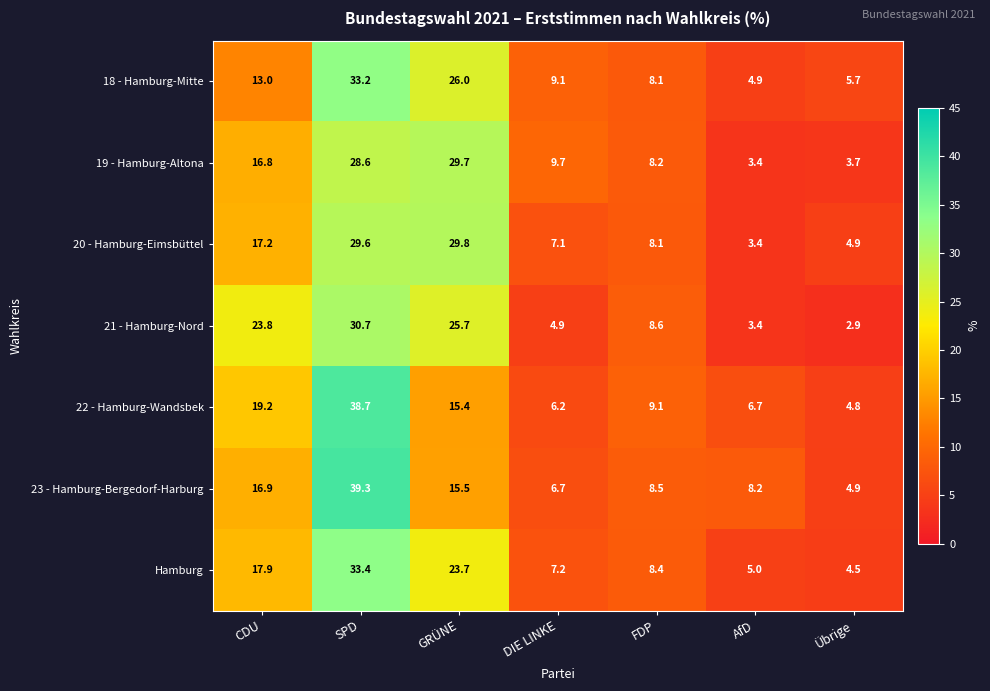

What is the spread (max minus min) of values at CDU?

10.8